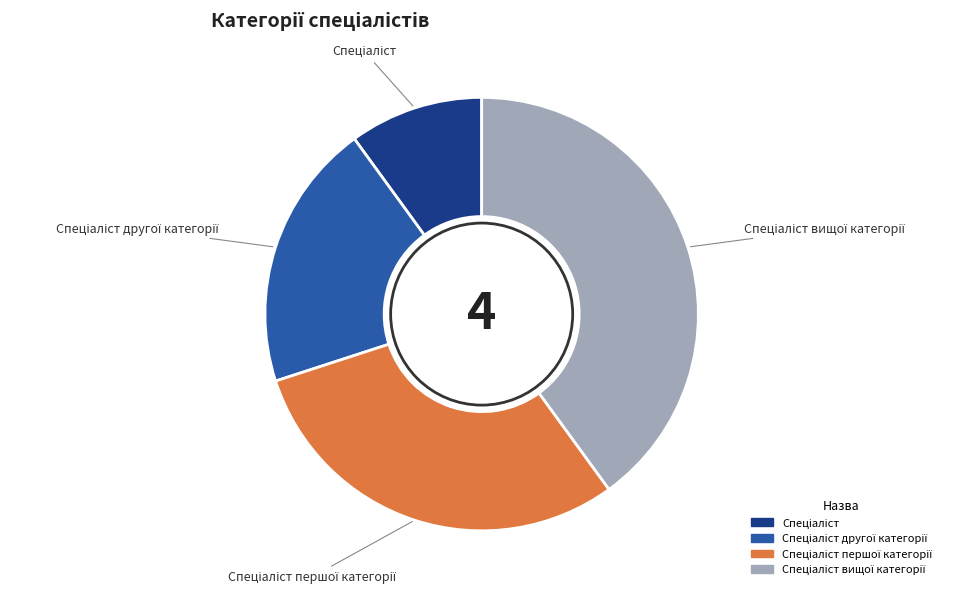

How many slices are in this pie chart?

4